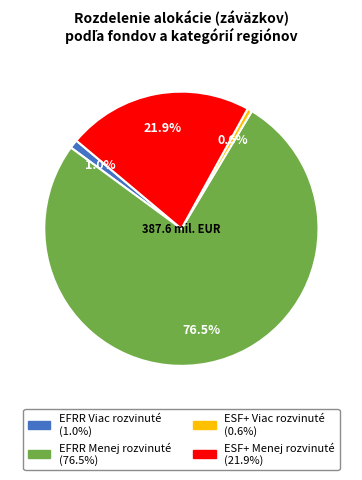

To the nearest percent, what is the difference between the ESF+ Viac rozvinuté and ESF+ Menej rozvinuté slice percentages?

21%